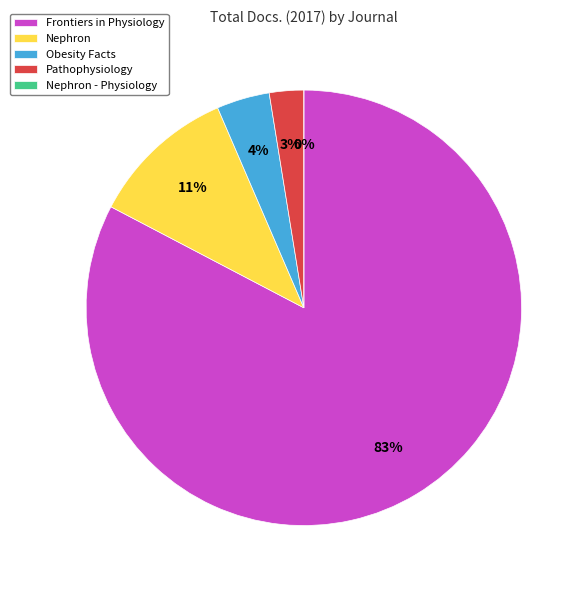

Combined, do Frontiers in Physiology and Obesity Facts account for over 50%?

Yes